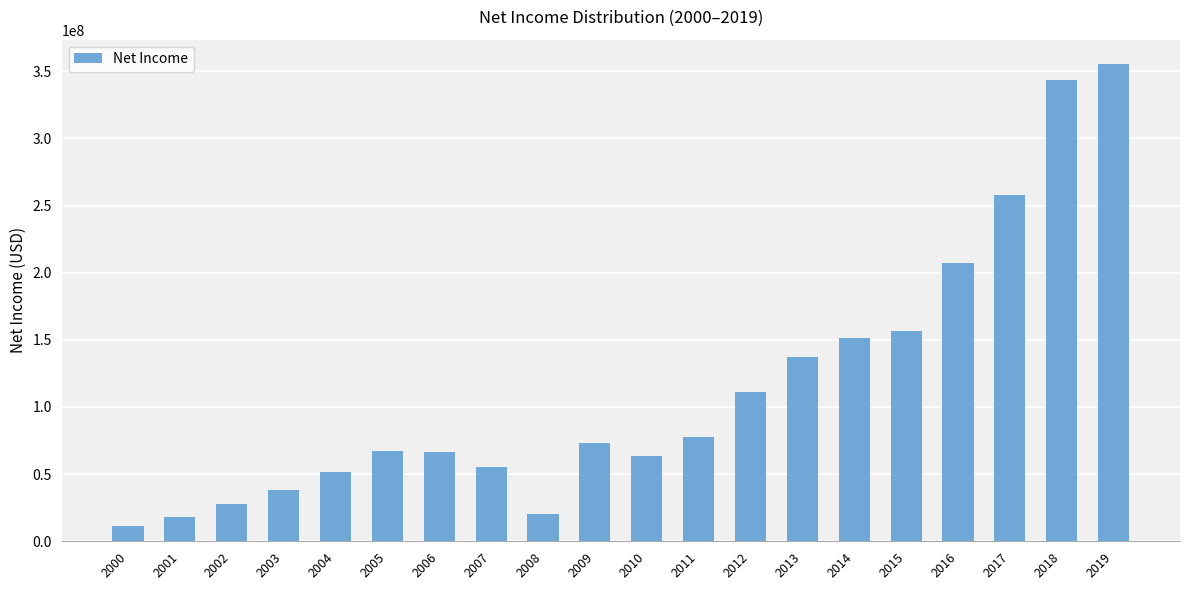

True or false: the data shows 27875000 at 2002.

True